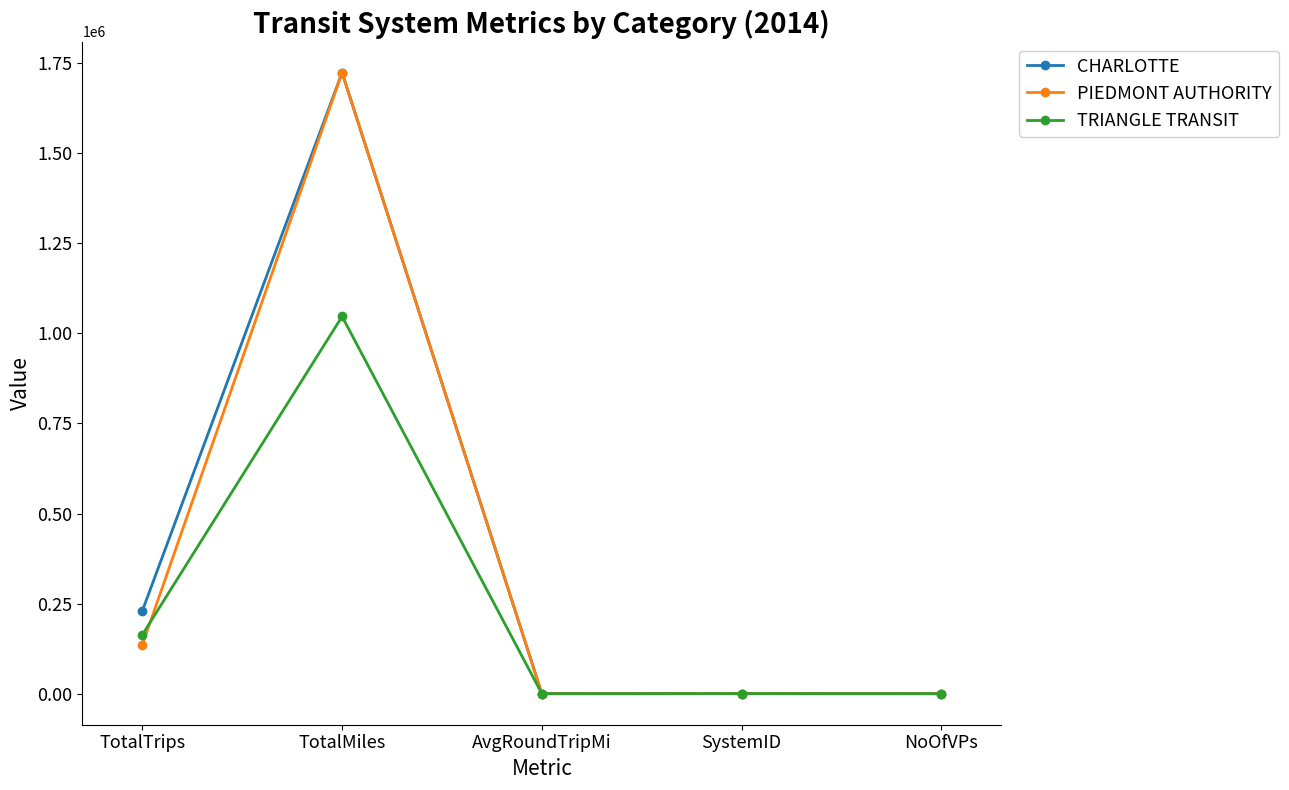

What is the sum of the TRIANGLE TRANSIT values at SystemID and TotalMiles?

1047047